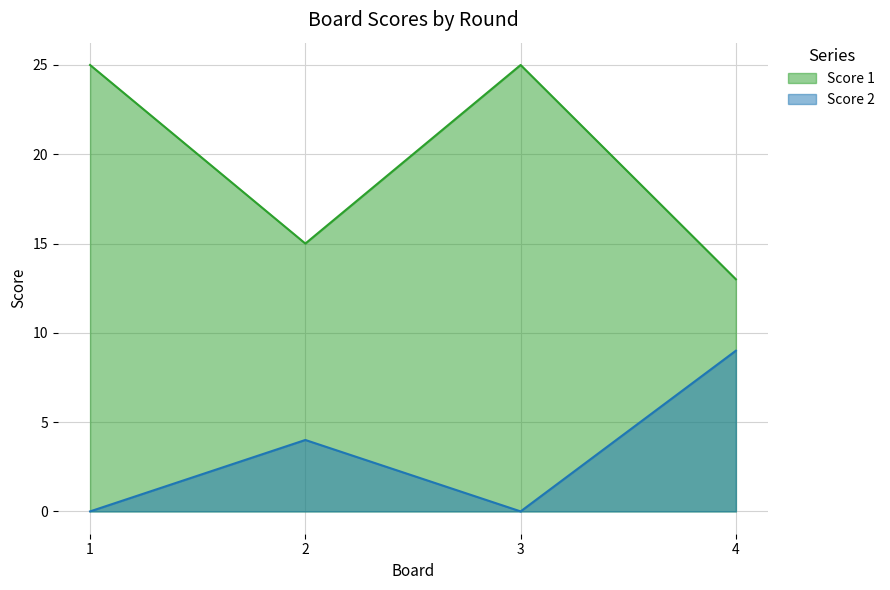

True or false: Score 1 and Score 2 cross at least once.

False